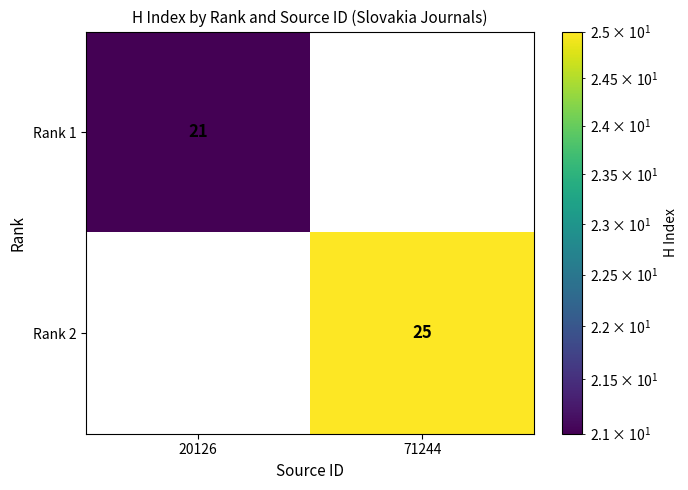

Reading right to left, extract all data points from this chart.

Rank 1: 0	21
Rank 2: 25	0